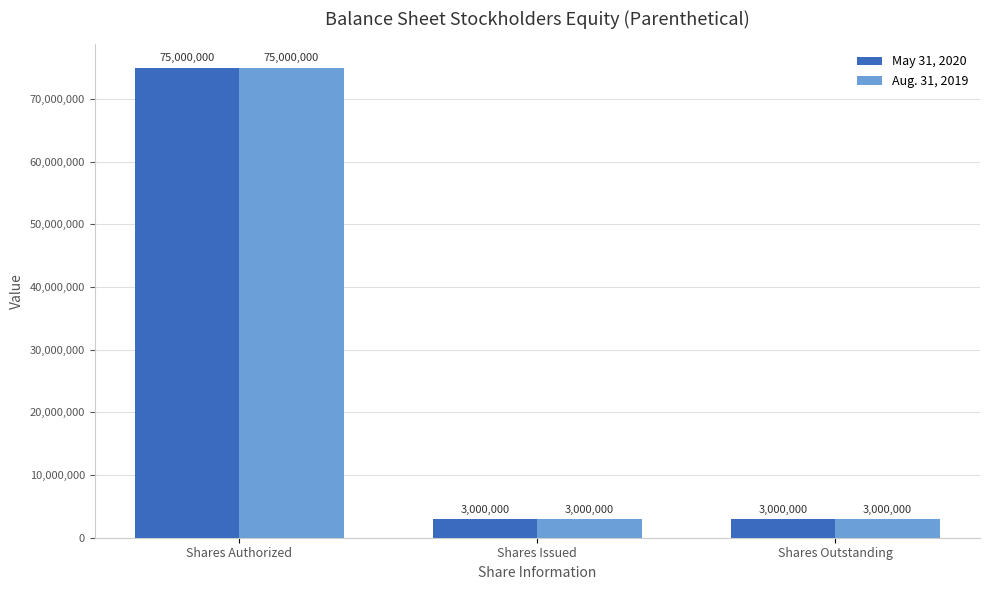

What is the greatest value displayed?

75000000